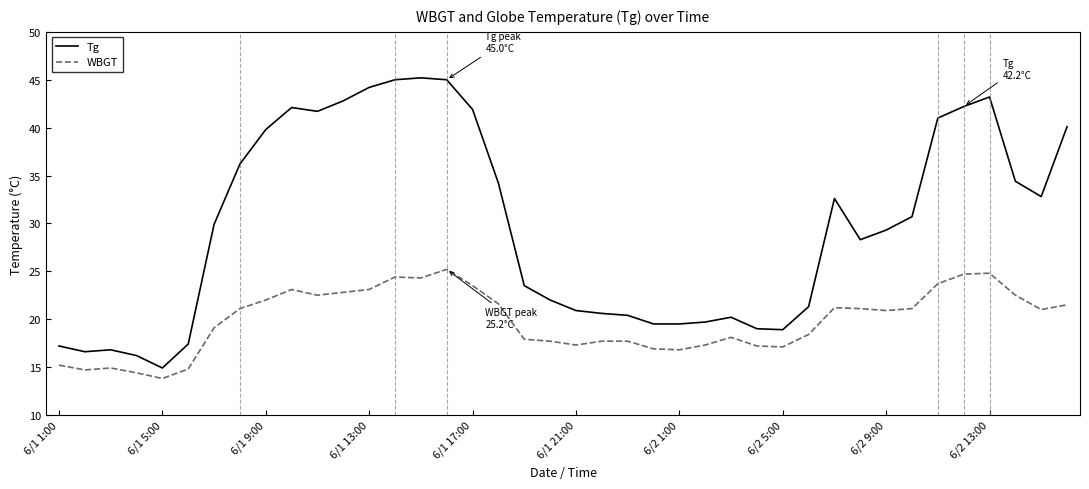

List the series in order of their overall mean, highest first.

Tg, WBGT